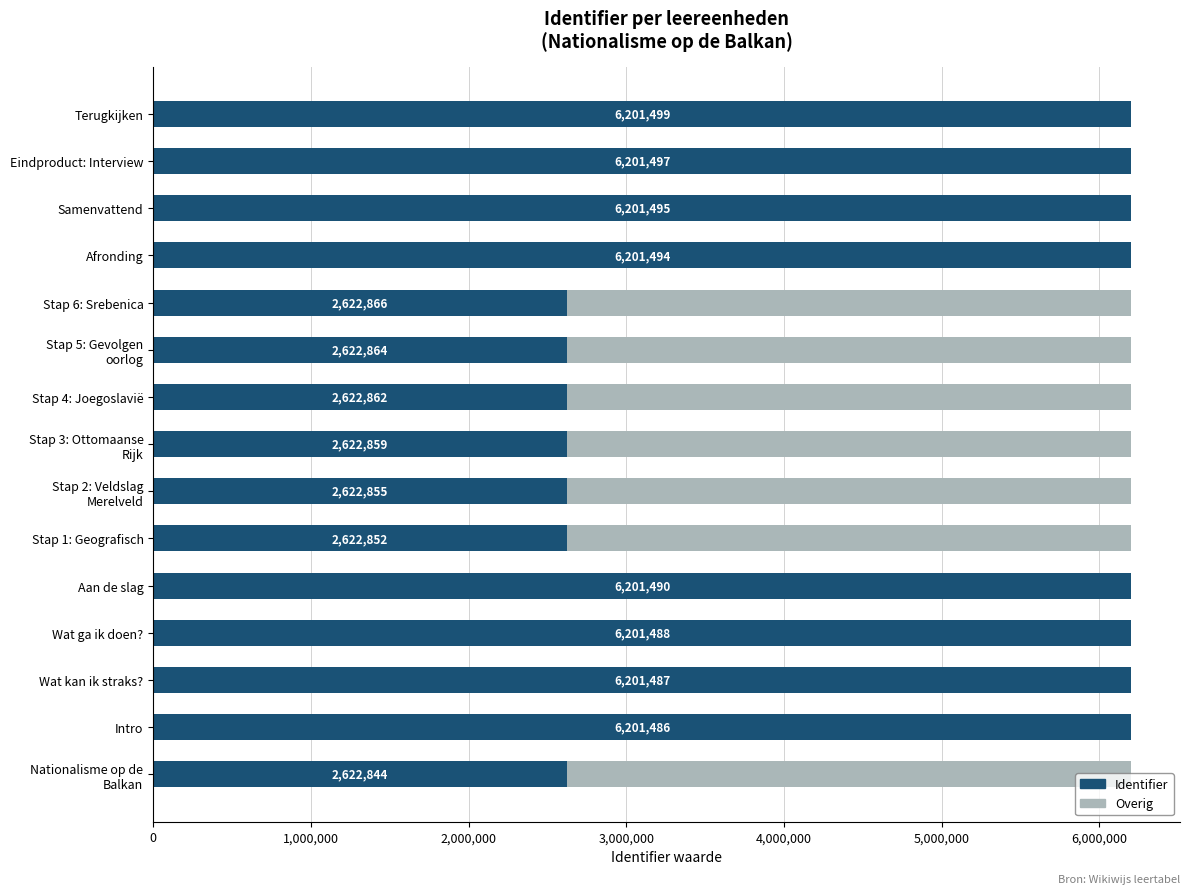

How many categories are shown in the chart?

15